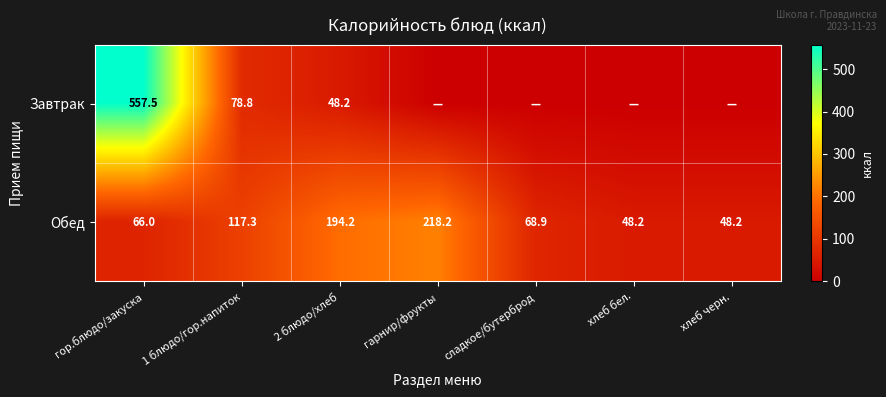

Which category has the highest value in the Обед series?

гарнир/фрукты